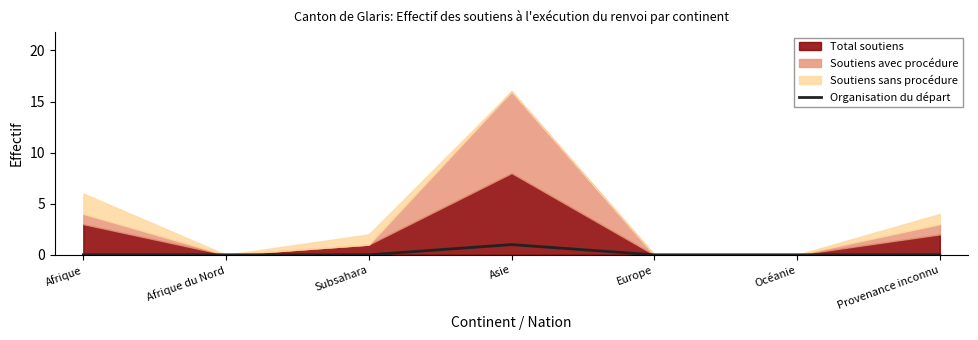

How many data points are above 0?

1